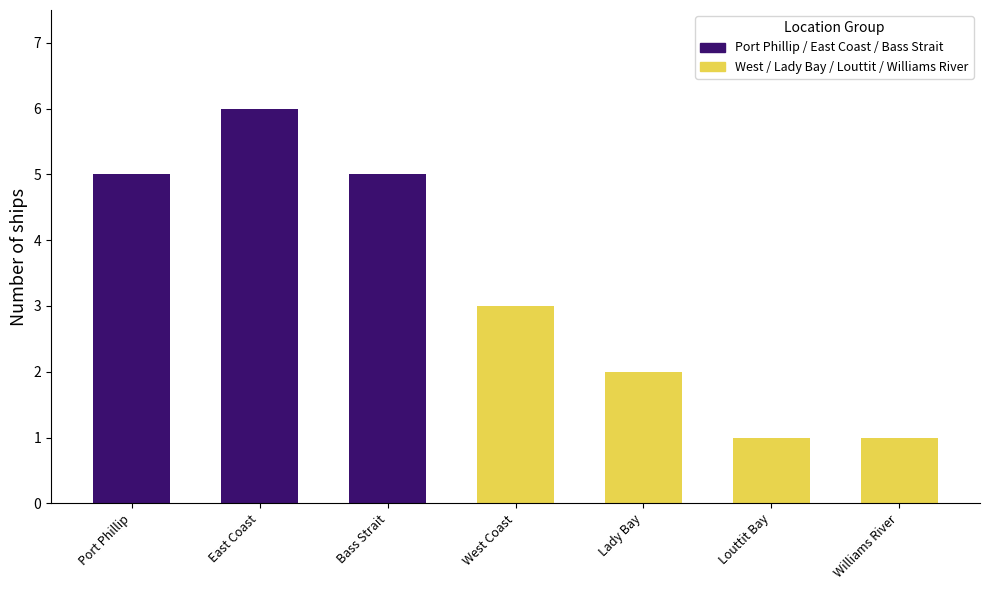

What is the value of the 5th bar from the left?

2